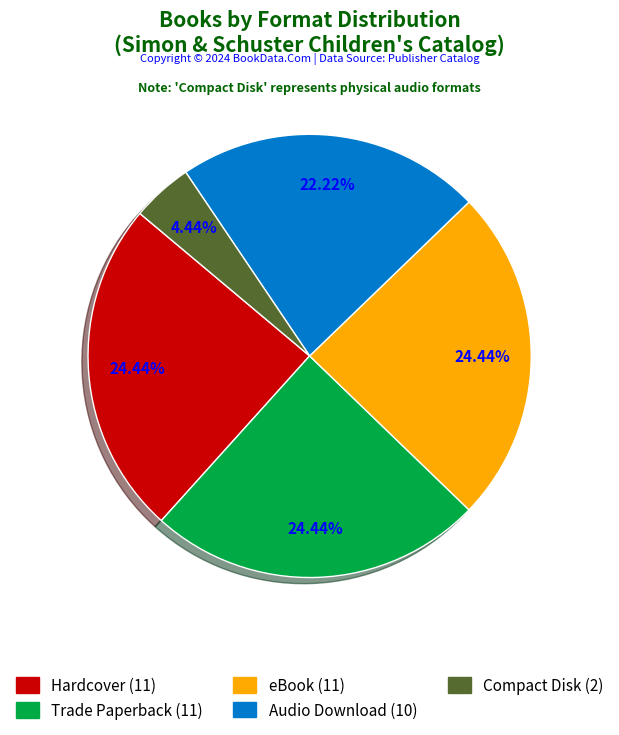

The Audio Download slice represents 22% of the pie. True or false?

True